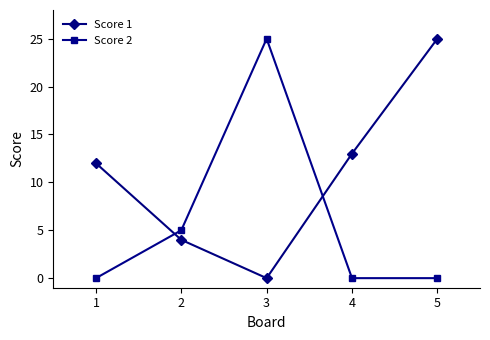

Rank the series by their average value, from lowest to highest.

Score 2, Score 1